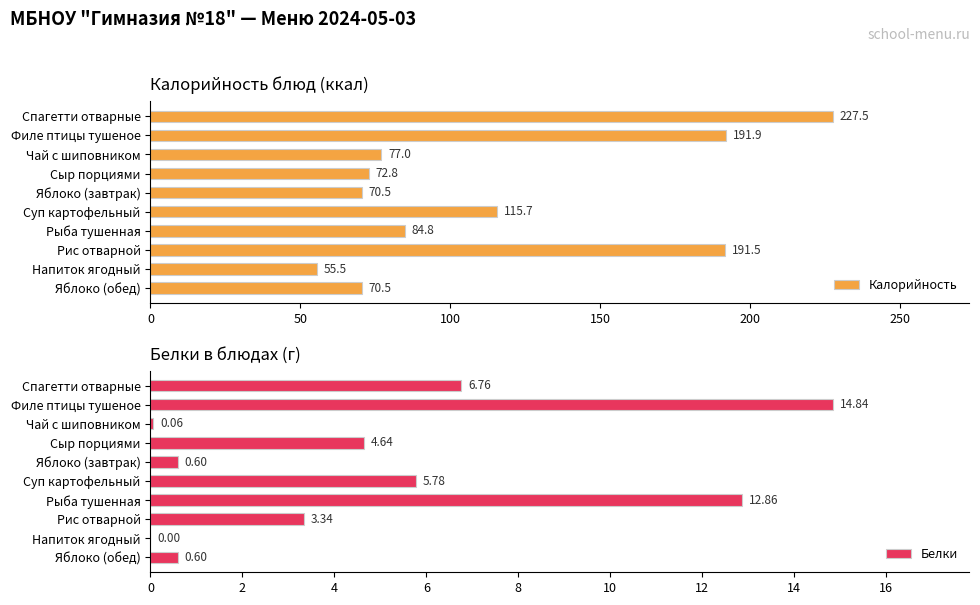

What is the difference between the maximum and minimum values in the Калорийность series?

172.0